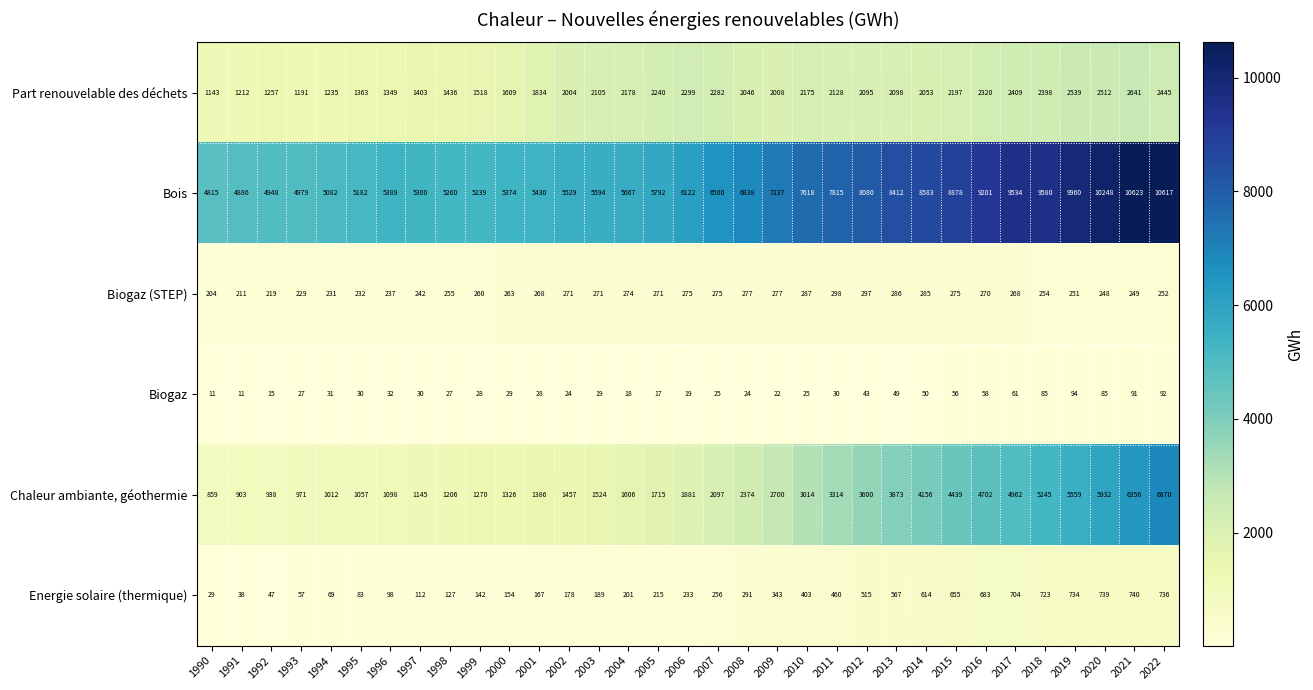

What is the maximum value shown in the chart?

10623